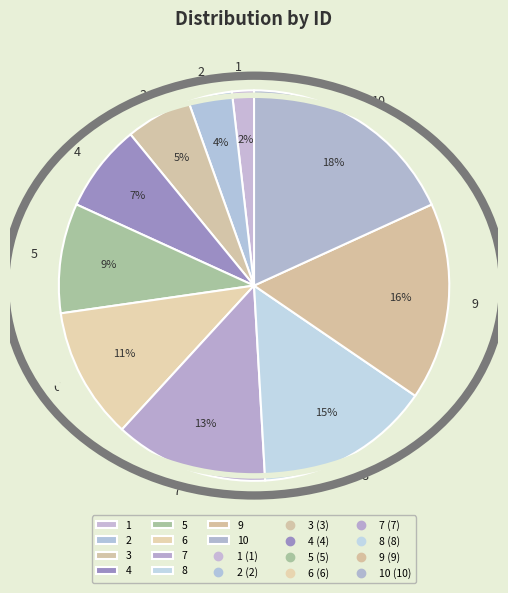

To the nearest percent, what is the combined percentage of 9 and 7?

29%